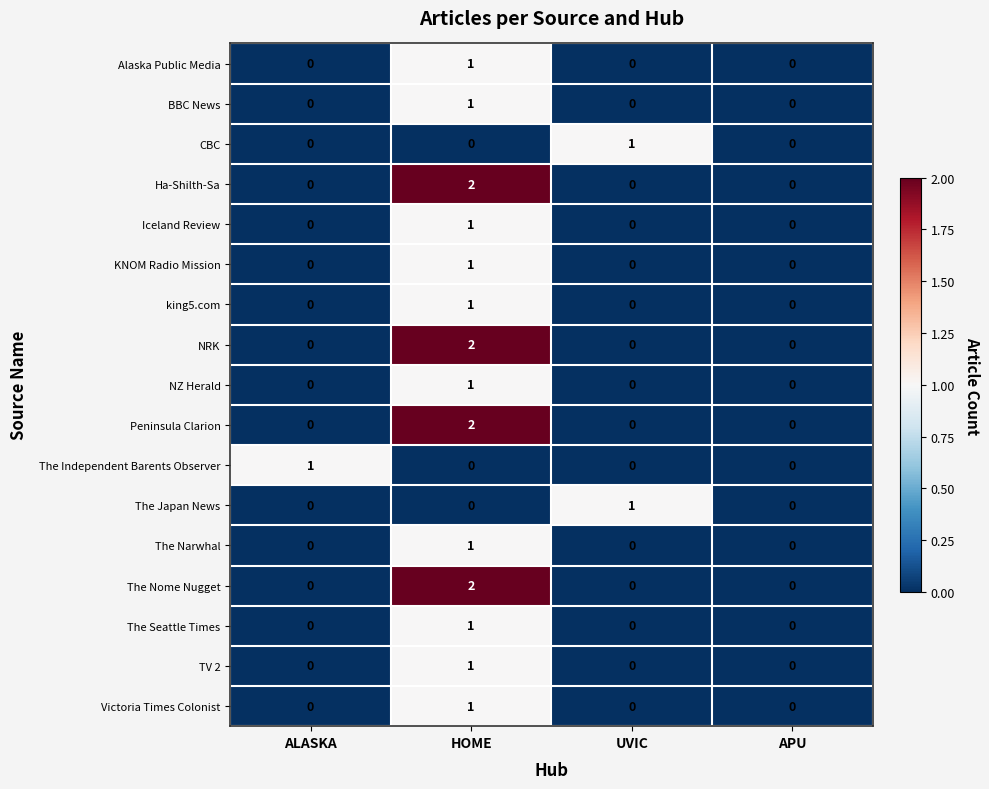

How many series are shown in this chart?

17